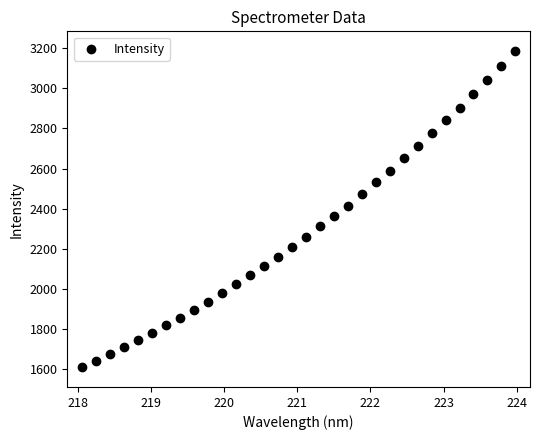

What is the range of X values (max minus min)?

5.9